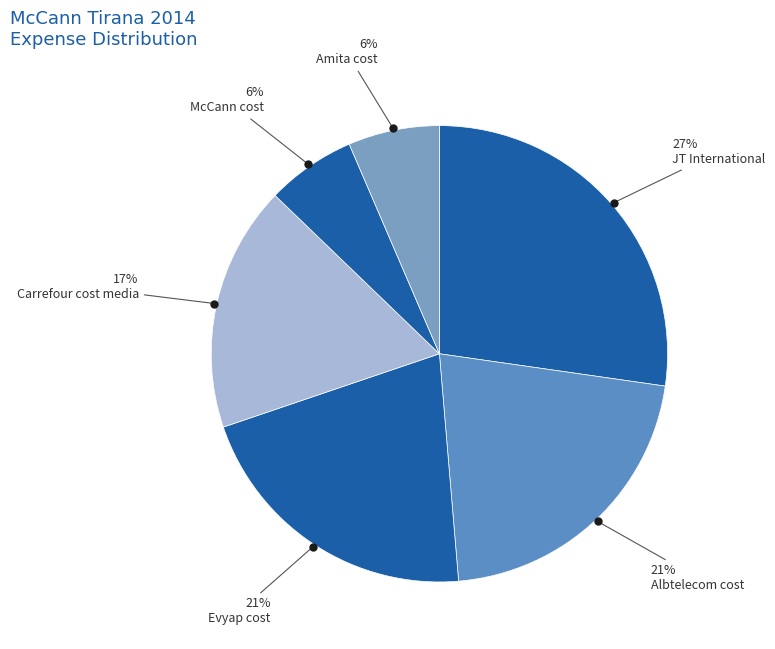

Is it true that JT International is 27% of the pie?

True